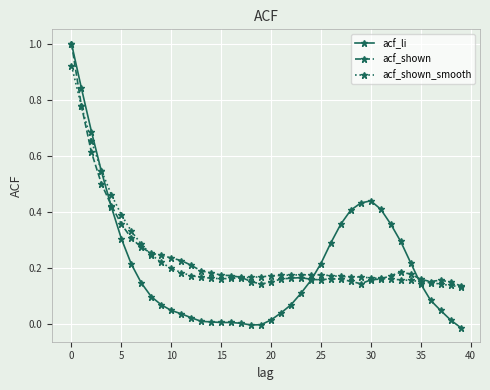

What is the maximum value shown in the chart?

1.0